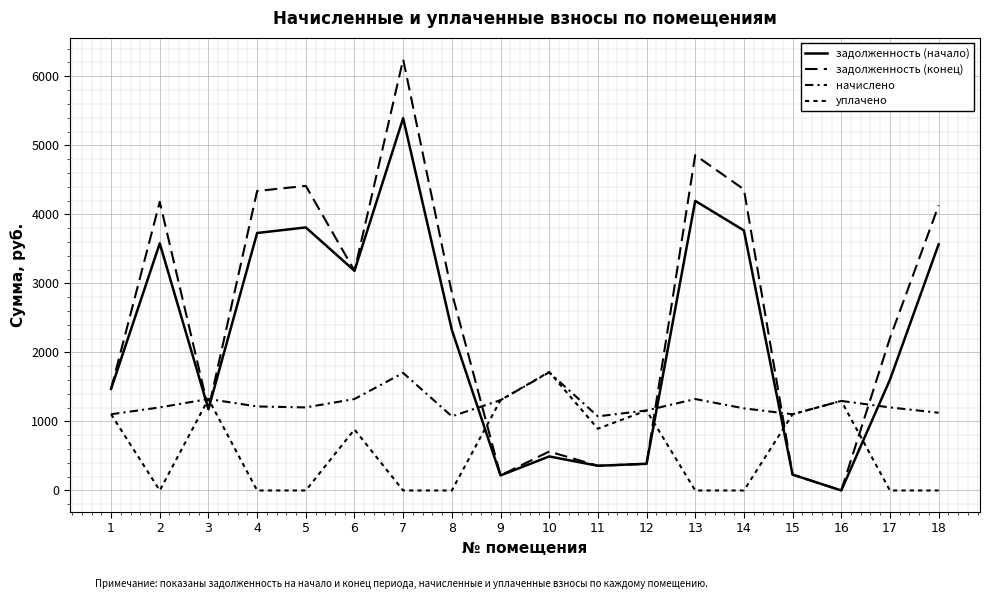

What is the spread (max minus min) of values at 3?

147.2